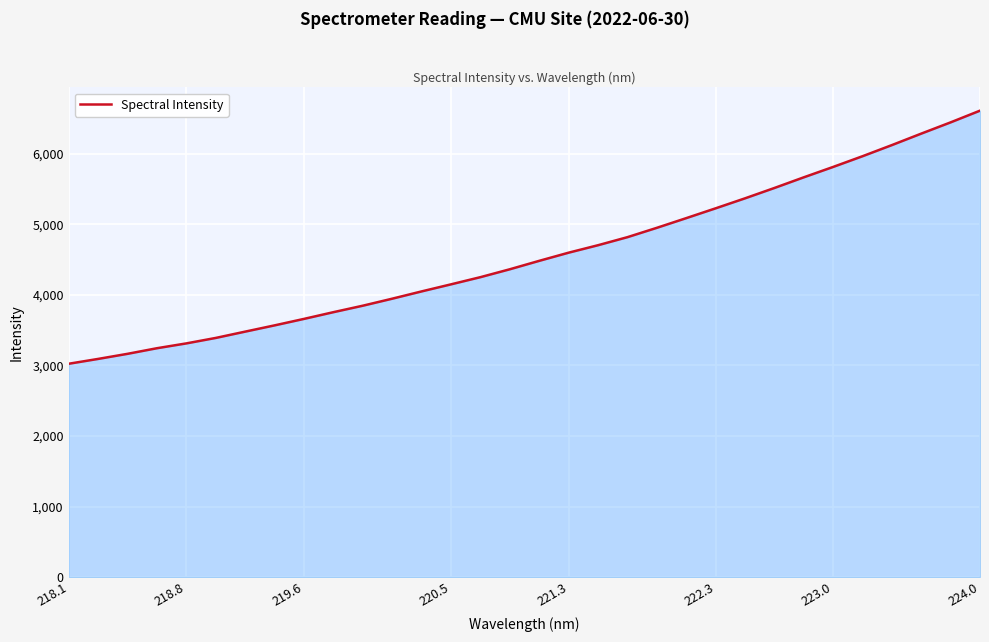

How many lines are shown in the chart?

1